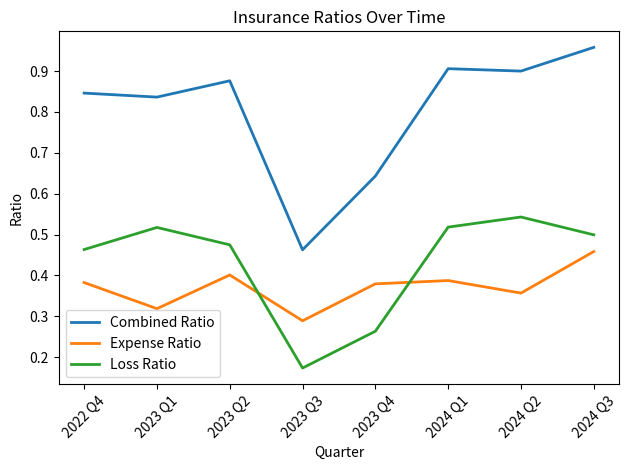

The Combined Ratio series shows 1.4 at 2024 Q1. True or false?

False